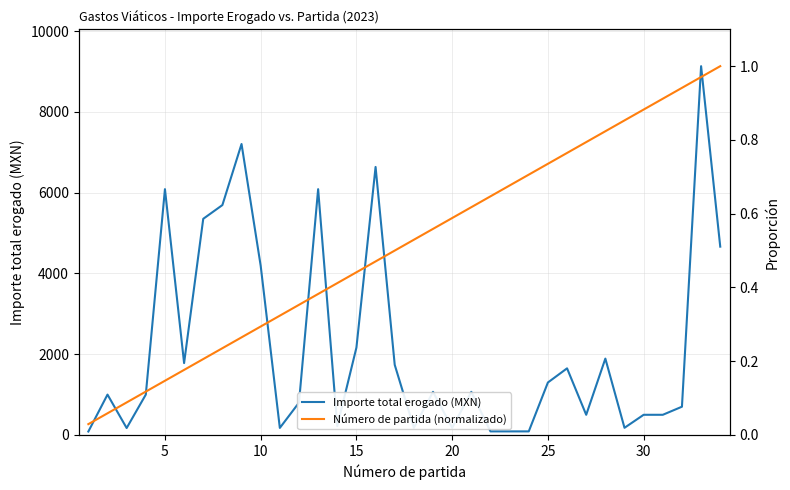

What is the greatest value displayed?

9131.0